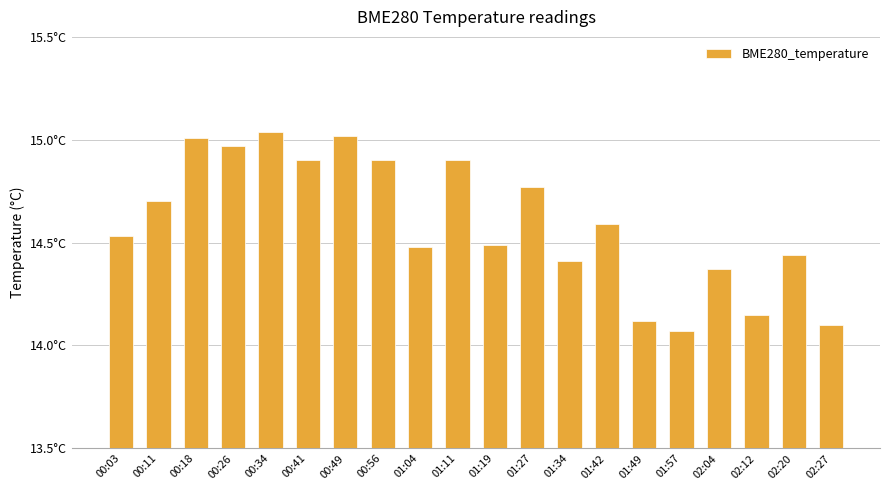

True or false: the data shows 8.8 at 02:27.

False